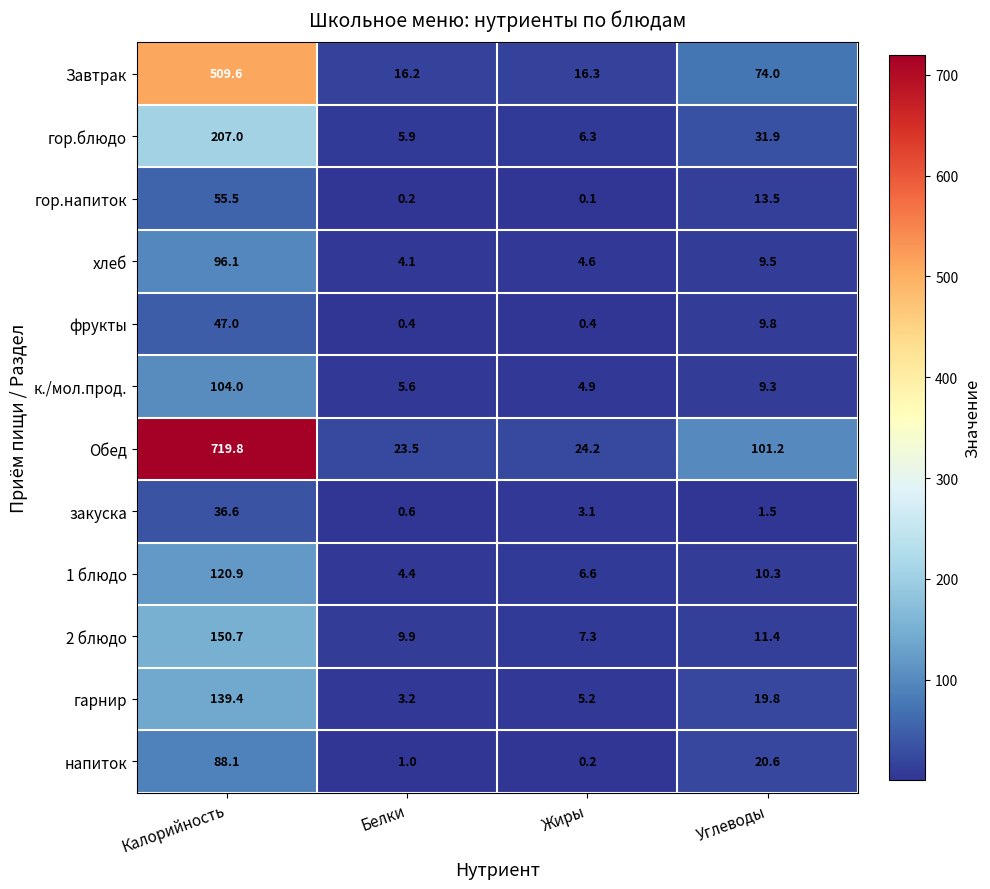

Where is 1 блюдо nearest to the value 62?

Углеводы